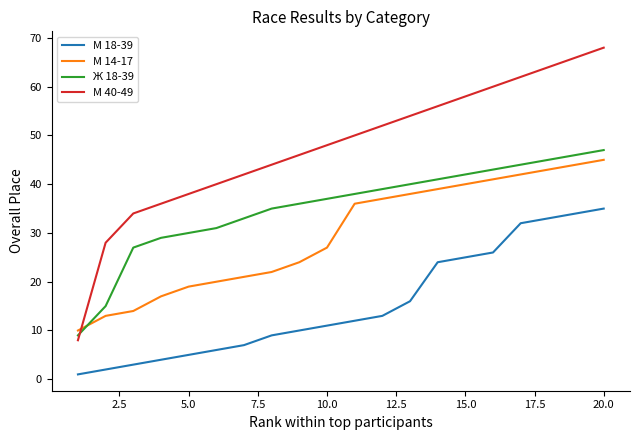

Rank the series by their average value, from lowest to highest.

М 18-39, М 14-17, Ж 18-39, М 40-49